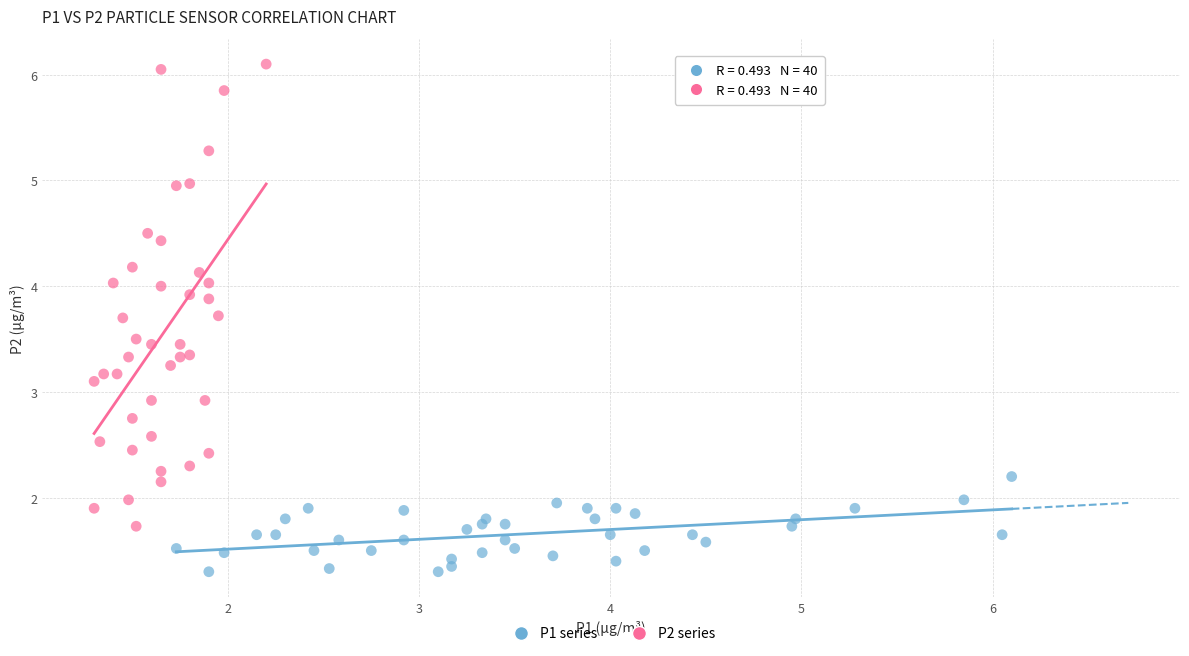

Which series contains the lowest Y value?

P1 series